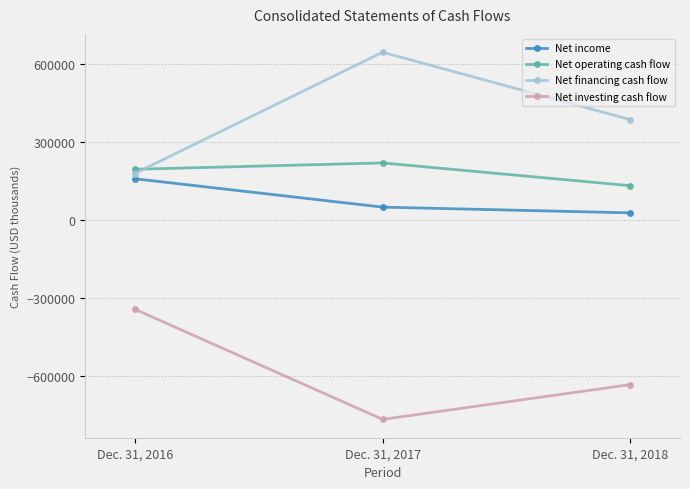

Count the number of data series in this chart.

4